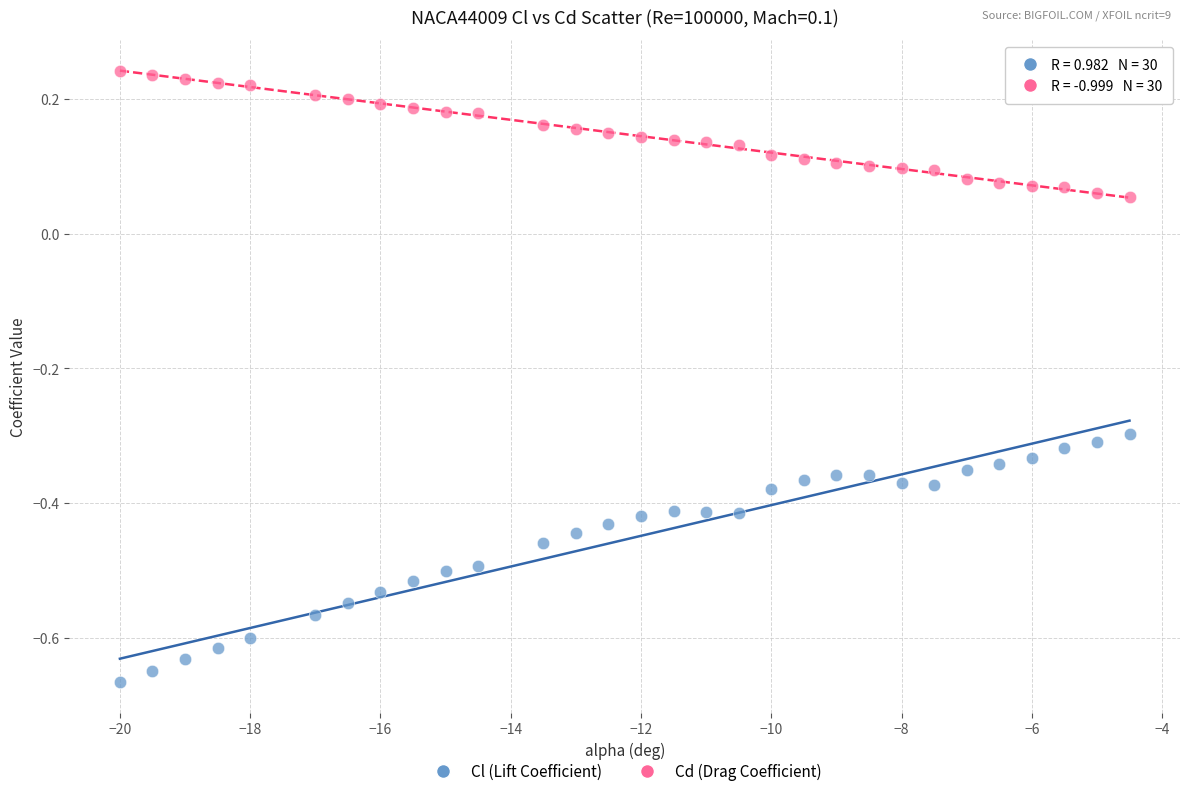

Across all data points, what is the range of X values (max minus min)?

15.5